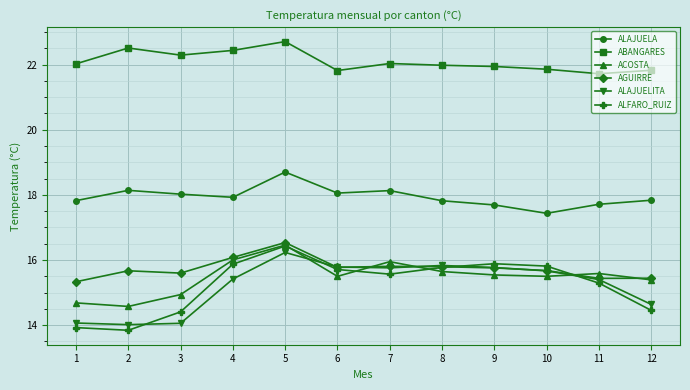

Which series has the widest spread of values?

ALFARO_RUIZ